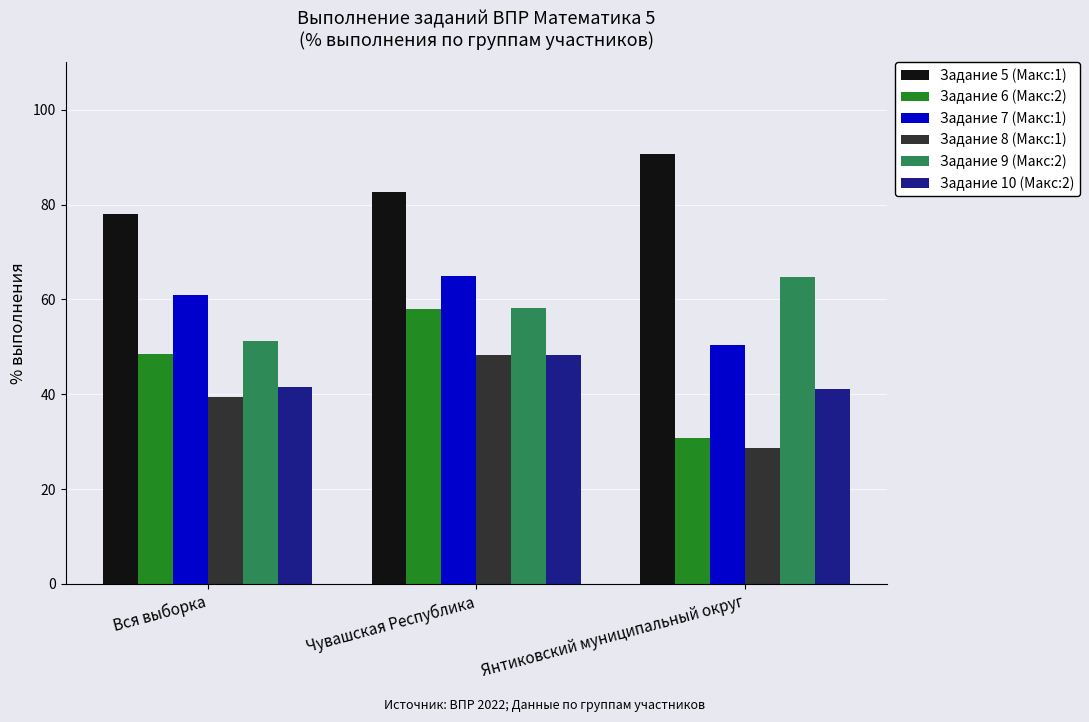

What is the label of the 2nd bar from the right?

Чувашская Республика